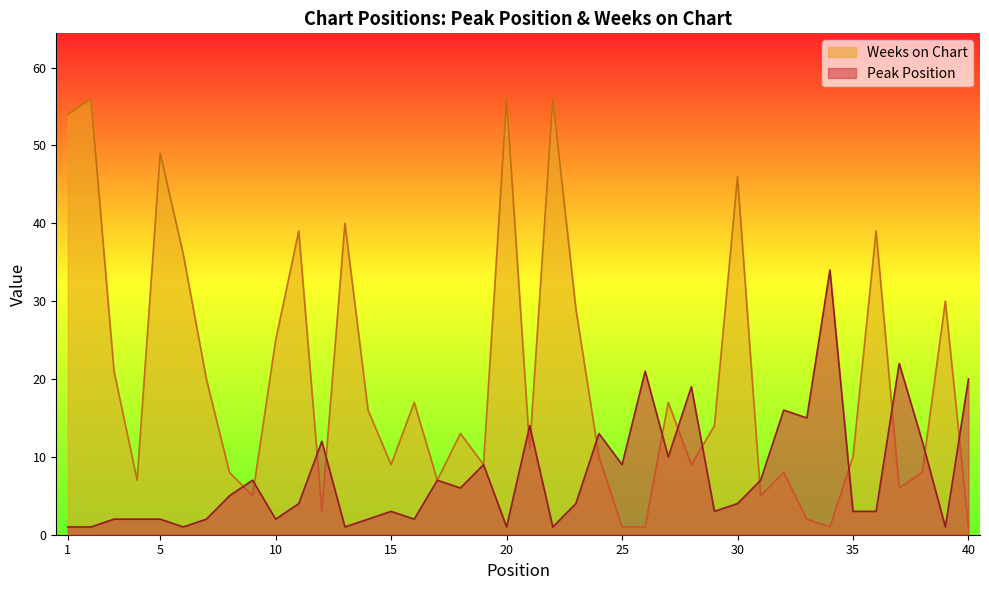

Is it true that Weeks on Chart equals 9 at 15?

True